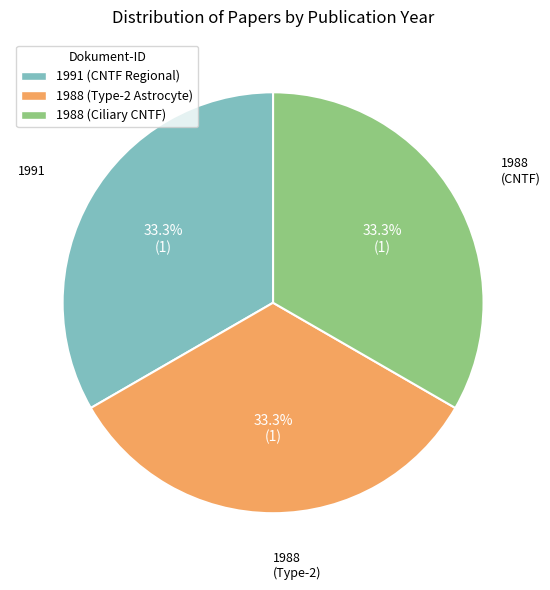

The 1988 (Type-2 Astrocyte) slice represents 39% of the pie. True or false?

False